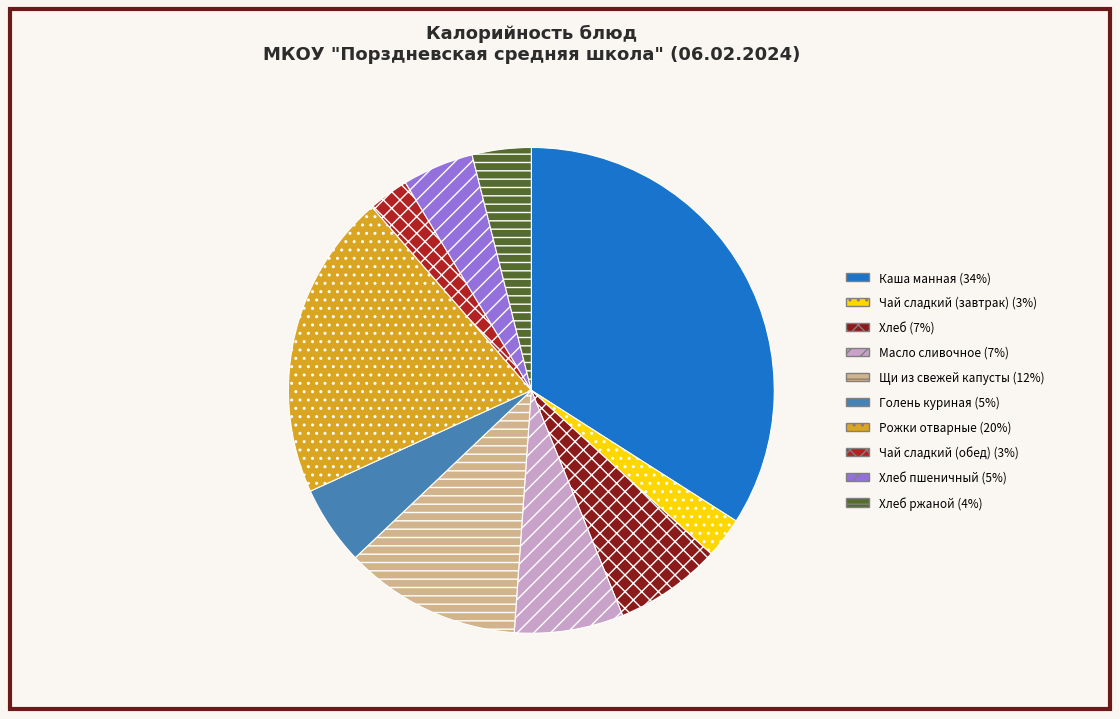

Which has a higher value, Чай сладкий (обед) (3%) or Щи из свежей капусты (12%)?

Щи из свежей капусты (12%)